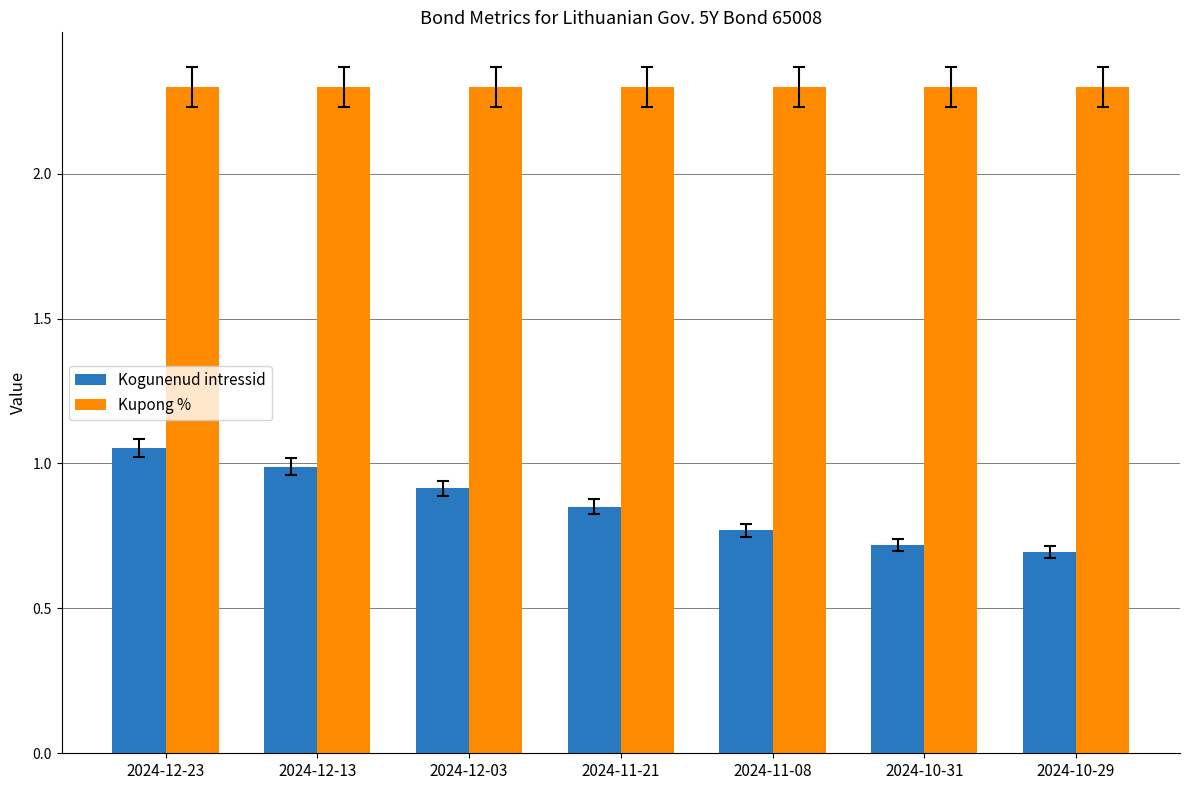

How many bars are there in total?

14